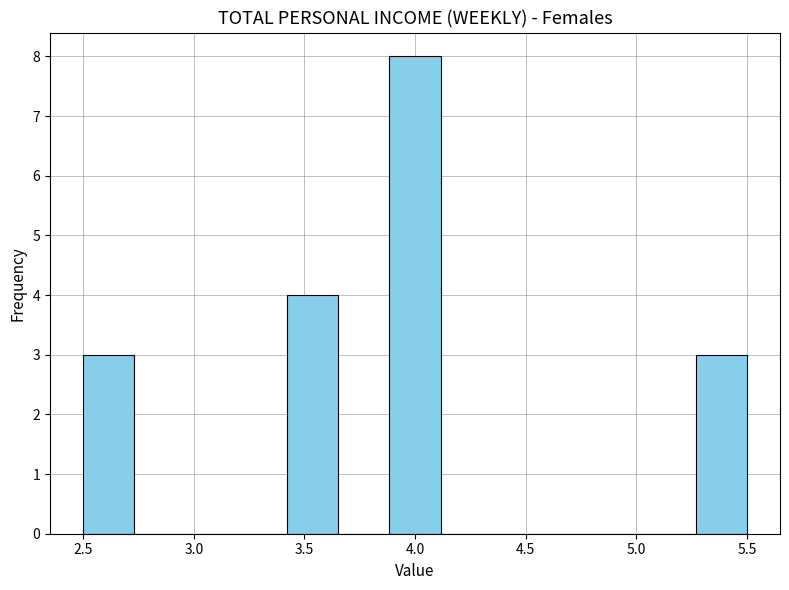

Over which range of the x-axis is the bar tallest?

3.90 to 4.10